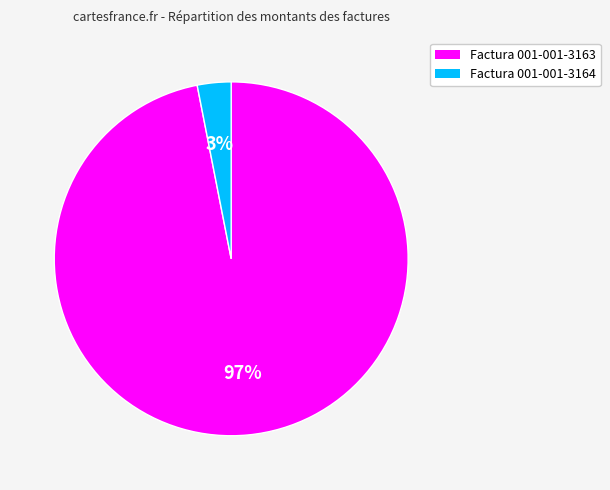

Is it true that Factura 001-001-3163 is 82% of the pie?

False